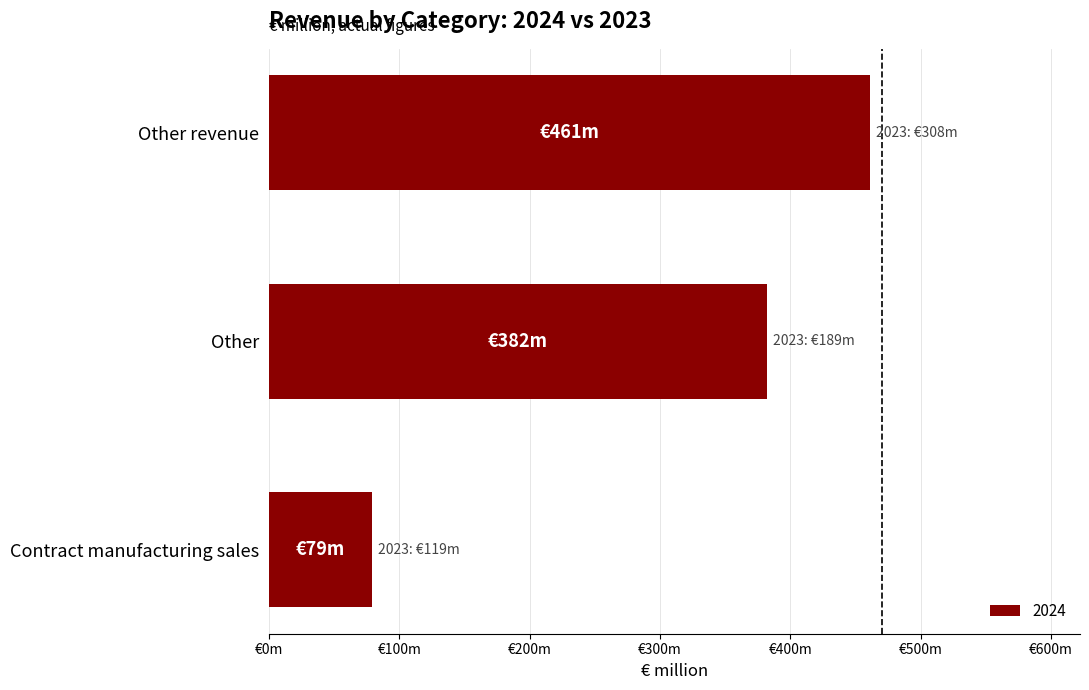

Are the bars horizontal?

Yes